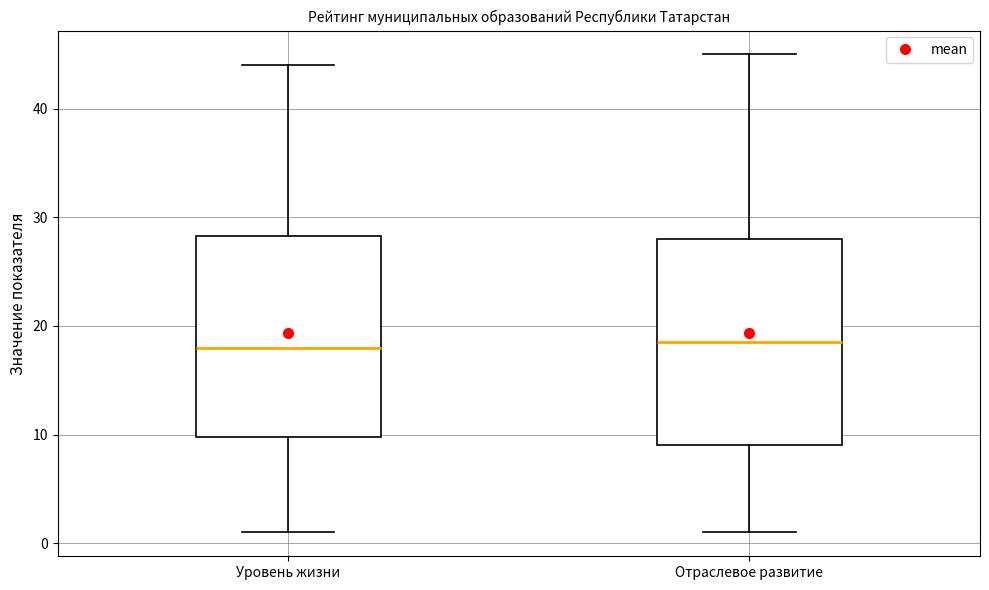

Reading left to right, read every box against the y-axis: the position of its median line, the range the box covers, and the ends of its whiskers. The values are not printed on the chart, so give them approximately, as read against the axis.

Уровень жизни: median 18, box 10 to 28, whiskers 1 to 44
Отраслевое развитие: median 19, box 9 to 28, whiskers 1 to 45